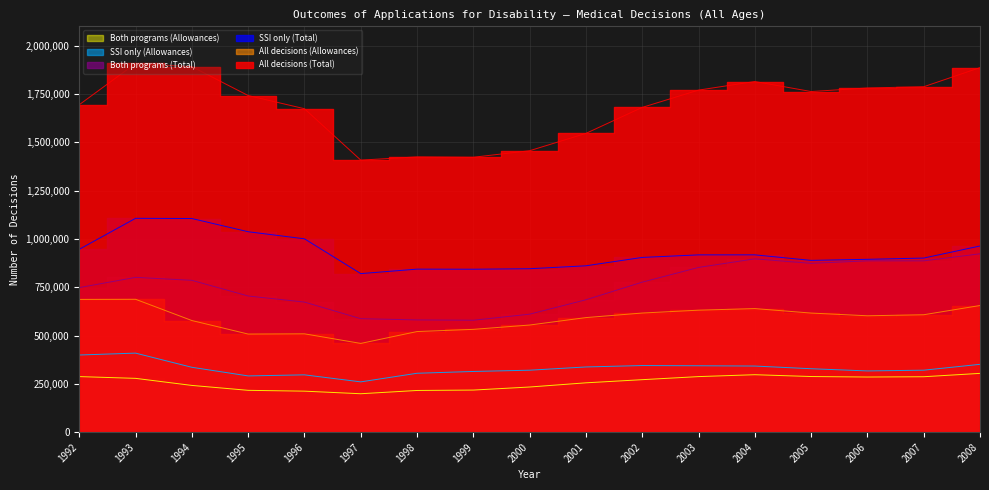

What is the difference between the highest and lowest values at 1992?

1406885